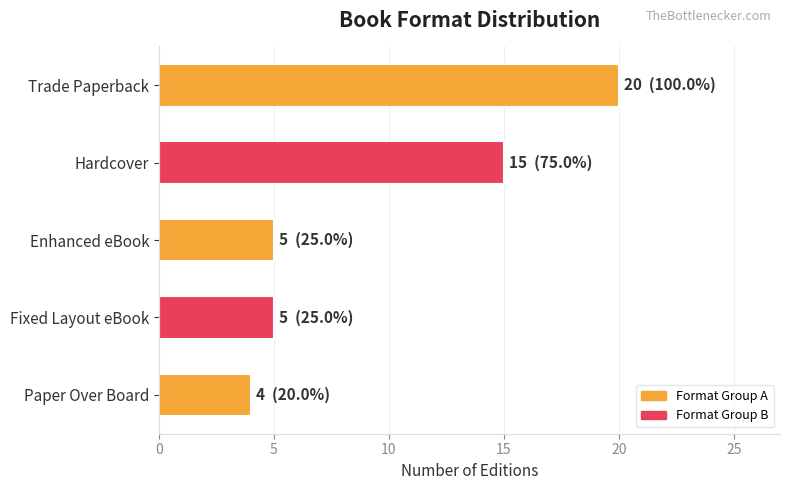

What is the sum of all values?

49